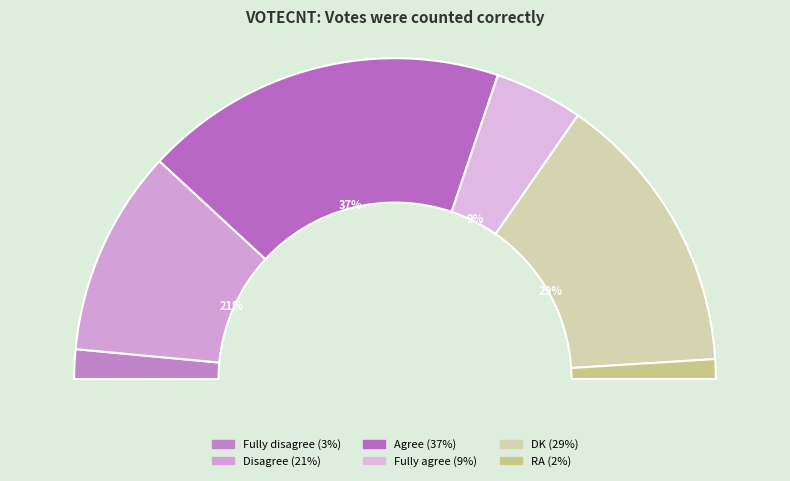

To the nearest percent, what is the average slice percentage?

17%